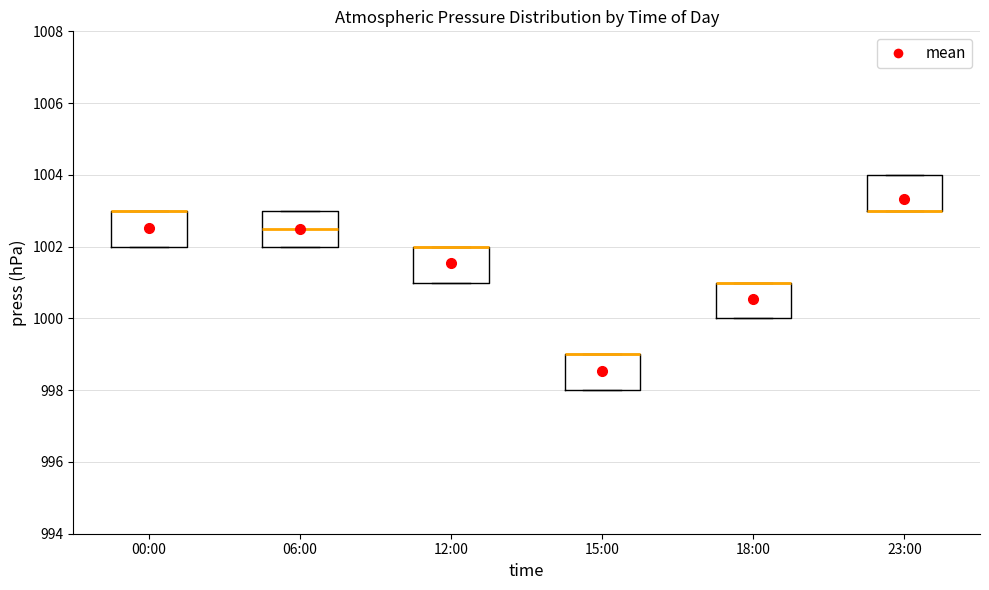

Reading left to right, read every box against the y-axis: the position of its median line, the range the box covers, and the ends of its whiskers. The values are not printed on the chart, so give them approximately, as read against the axis.

00:00: median 1003.0 (drawn on the box's upper edge), box 1002.0 to 1003.0, whiskers 1002.0 to 1003.0
06:00: median 1002.6, box 1002.0 to 1003.0, whiskers 1002.0 to 1003.0
12:00: median 1002.0 (drawn on the box's upper edge), box 1001.0 to 1002.0, whiskers 1001.0 to 1002.0
15:00: median 999.0 (drawn on the box's upper edge), box 998.0 to 999.0, whiskers 998.0 to 999.0
18:00: median 1001.0 (drawn on the box's upper edge), box 1000.0 to 1001.0, whiskers 1000.0 to 1001.0
23:00: median 1003.0 (drawn on the box's lower edge), box 1003.0 to 1004.0, whiskers 1003.0 to 1004.0